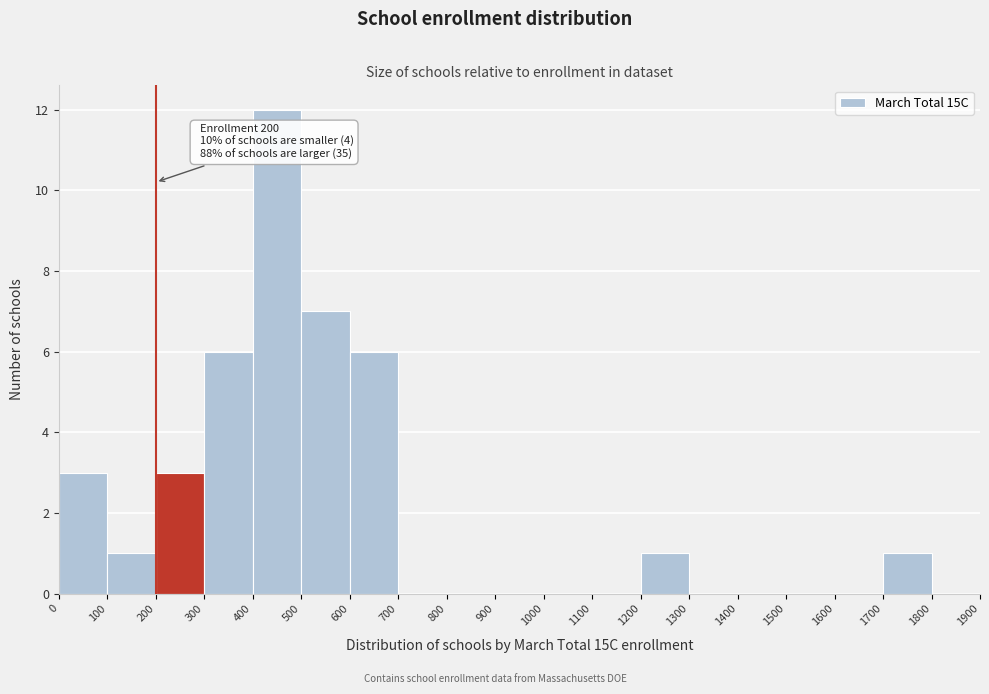

Which range on the x-axis has the tallest bar?

400 to 500